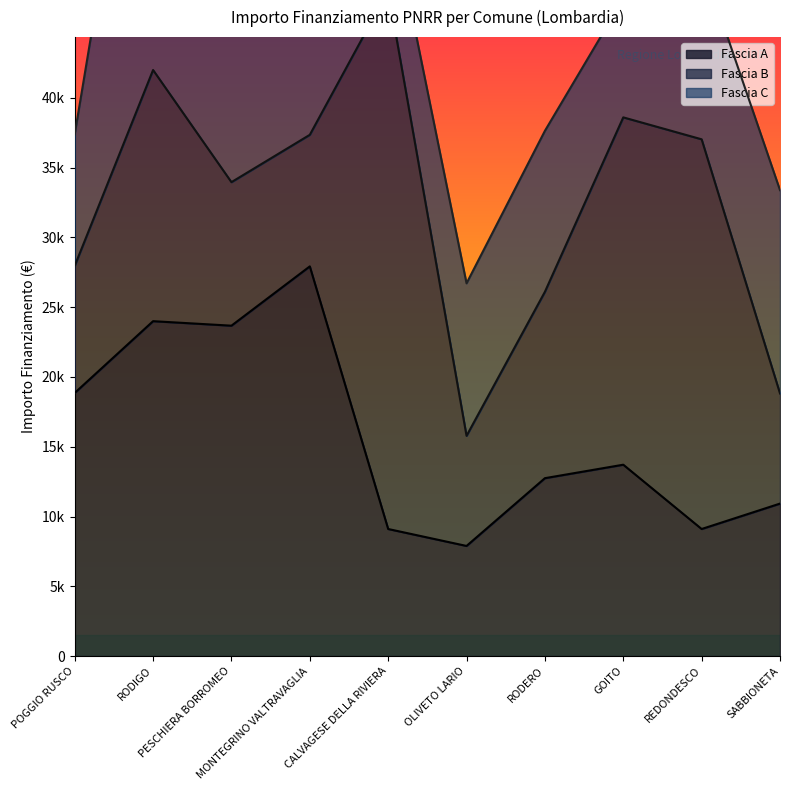

Reading left to right, transcribe all the data shown in this chart.

Fascia A: POGGIO RUSCO=18854	RODIGO=23996	PESCHIERA BORROMEO=23673	MONTEGRINO VALTRAVAGLIA=27922	CALVAGESE DELLA RIVIERA=9105	OLIVETO LARIO=7891	RODERO=12747	GOITO=13712	REDONDESCO=9105	SABBIONETA=10926
Fascia B: POGGIO RUSCO=9105	RODIGO=17997	PESCHIERA BORROMEO=10284	MONTEGRINO VALTRAVAGLIA=9427	CALVAGESE DELLA RIVIERA=38565	OLIVETO LARIO=7891	RODERO=13354	GOITO=24887	REDONDESCO=27922	SABBIONETA=7891
Fascia C: POGGIO RUSCO=9427	RODIGO=29136	PESCHIERA BORROMEO=25494	MONTEGRINO VALTRAVAGLIA=15782	CALVAGESE DELLA RIVIERA=6677	OLIVETO LARIO=10926	RODERO=11533	GOITO=8498	REDONDESCO=12747	SABBIONETA=14568